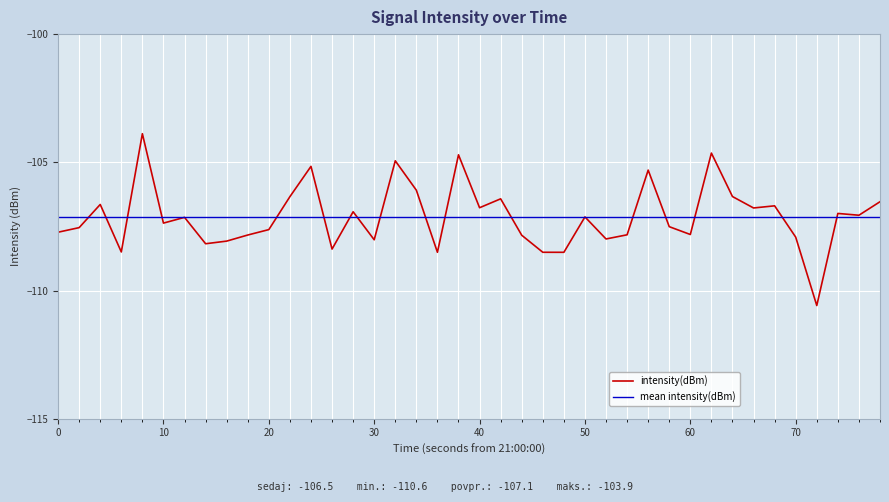

What is the minimum value for intensity(dBm)?

-110.6